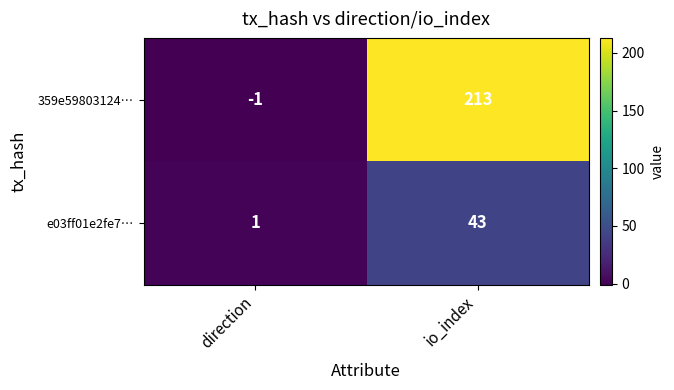

What is the difference between the highest and lowest values at io_index?

170